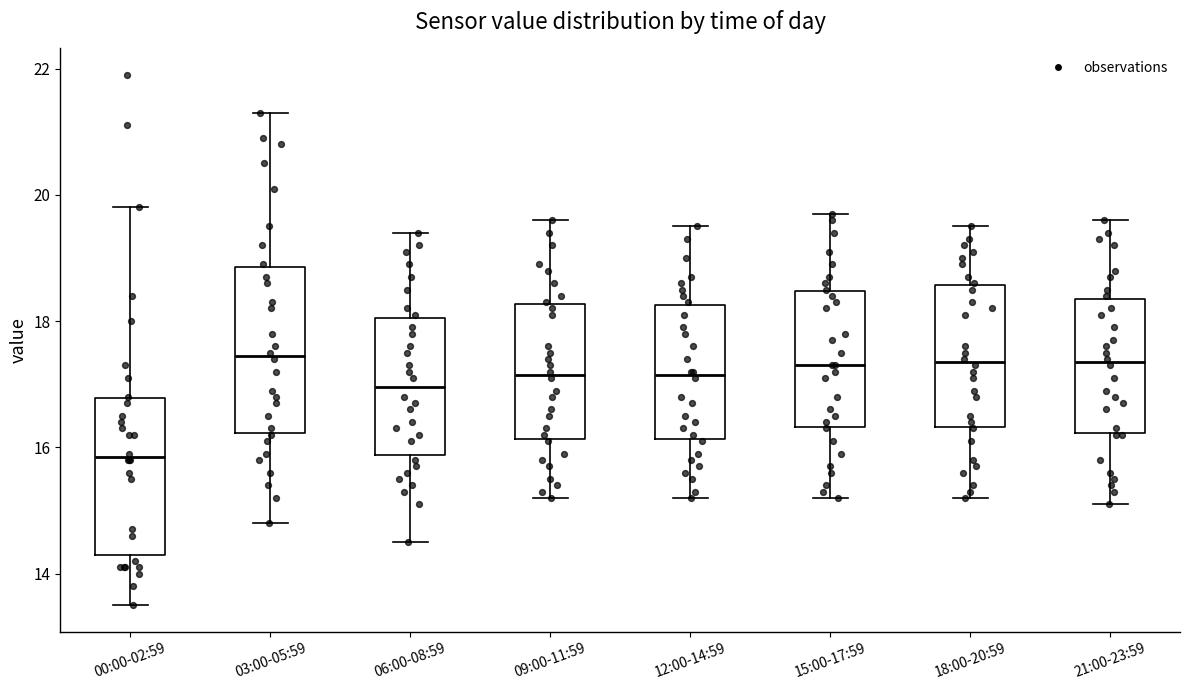

Where does the median line of the box for 00:00-02:59 sit on the y-axis? The values are not printed on the chart, so give them approximately, as read against the axis.

15.8